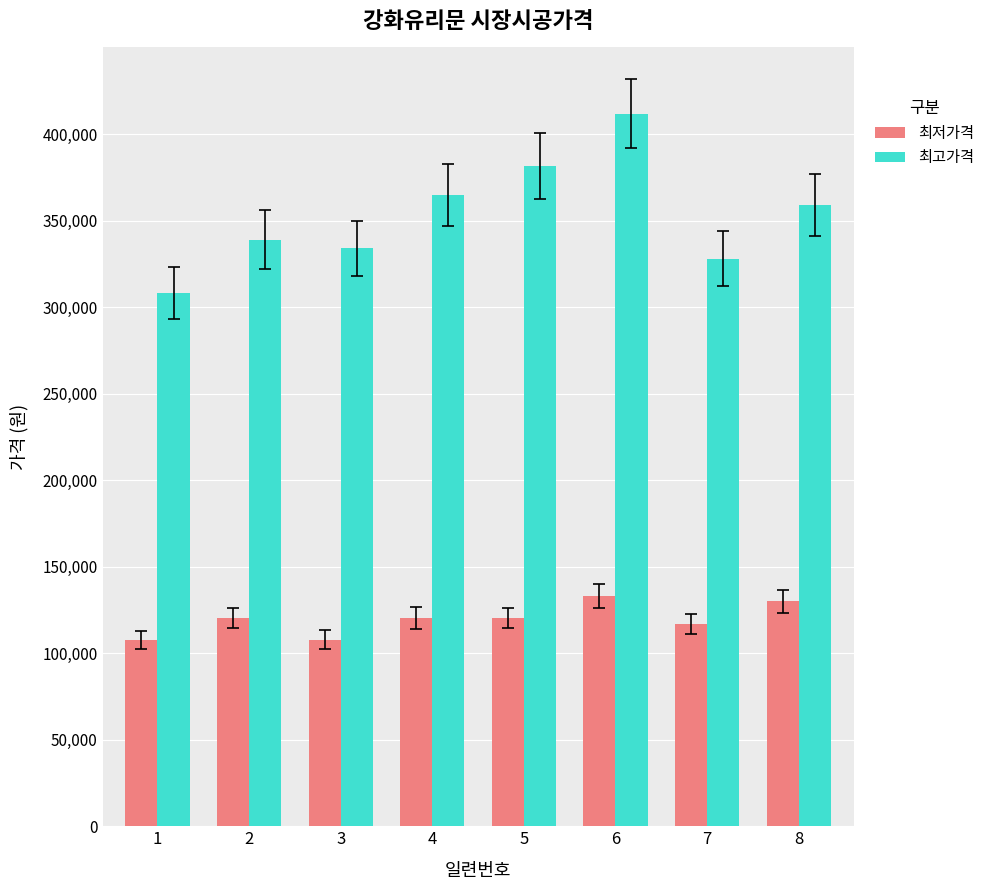

At how many categories does at least one series exceed 287483?

8